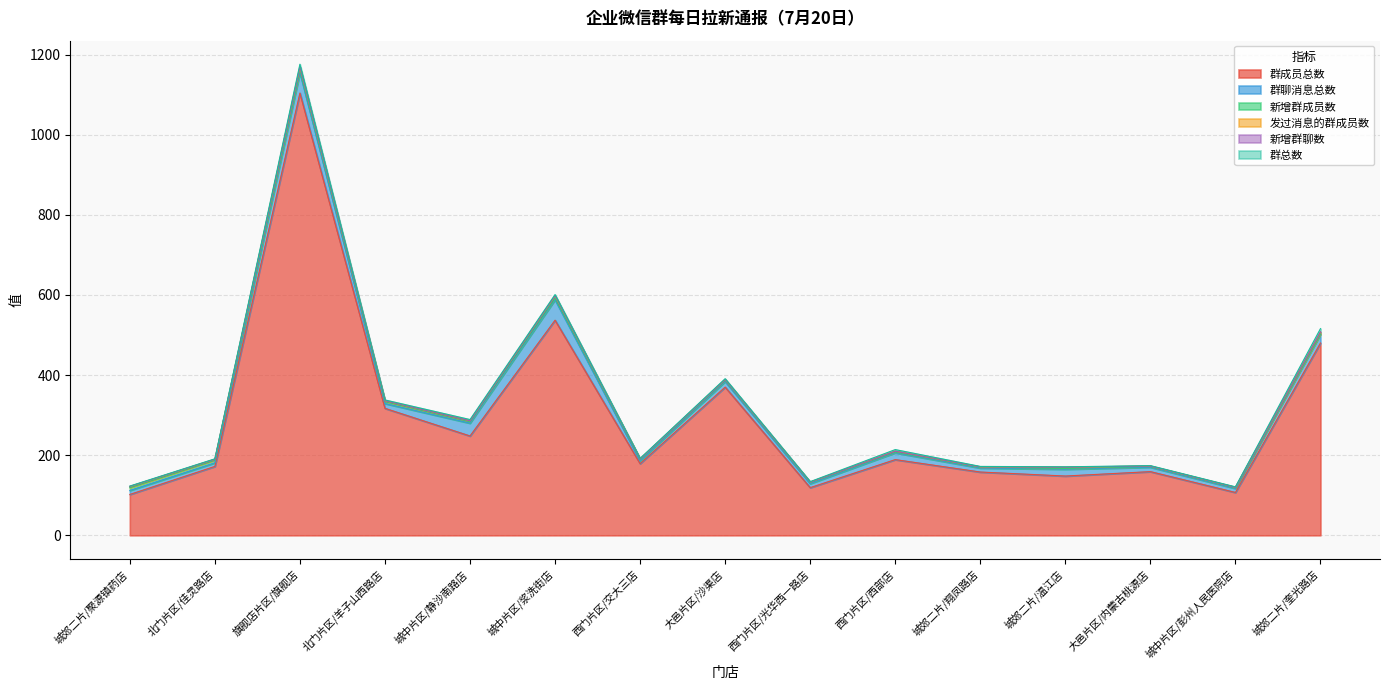

The value of 发过消息的群成员数 at 城郊二片/温江店 is 4. True or false?

False